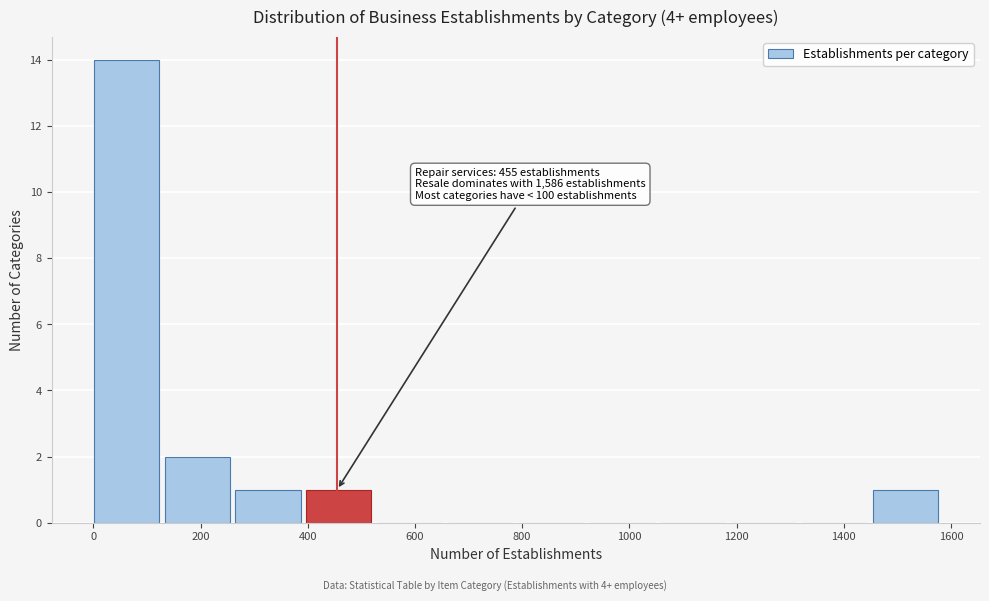

Which range on the x-axis has the tallest bar?

0 to 140